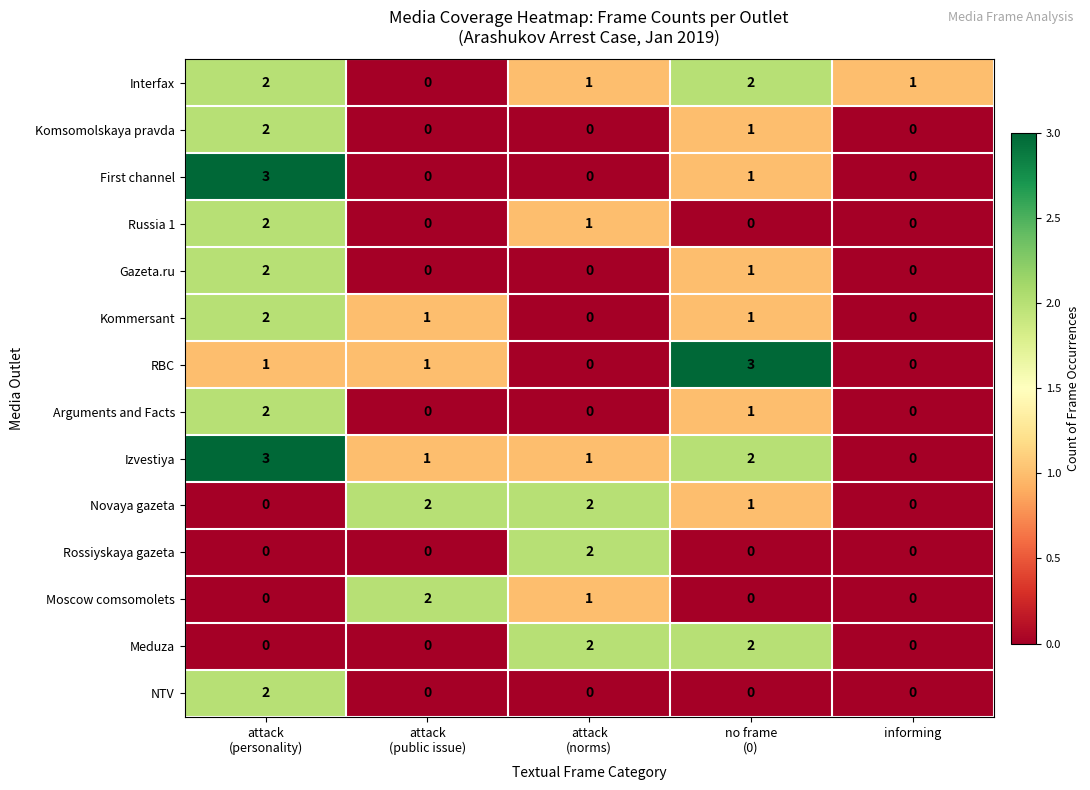

Which series has the largest total across all categories?

Izvestiya